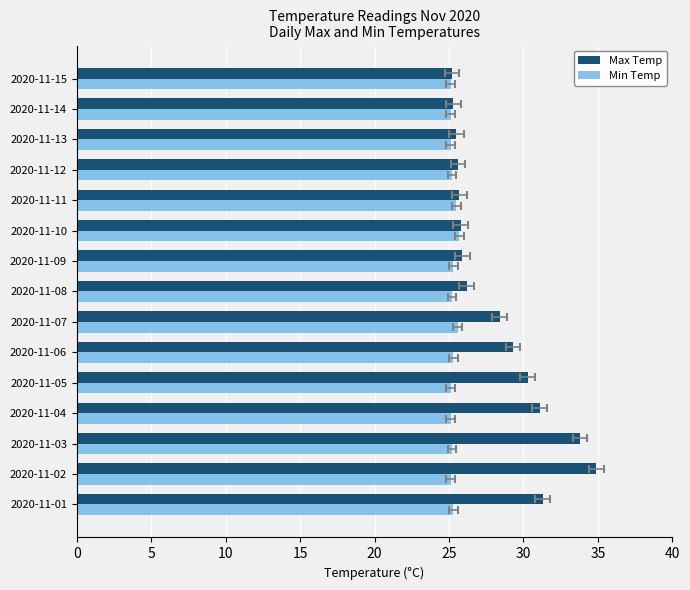

Reading right to left, extract all data points from this chart.

Max Temp: 25.2	25.3	25.5	25.6	25.7	25.8	25.9	26.2	28.4	29.3	30.3	31.1	33.8	34.9	31.3
Min Temp: 25.1	25.1	25.1	25.2	25.5	25.7	25.3	25.2	25.6	25.3	25.1	25.1	25.2	25.1	25.3